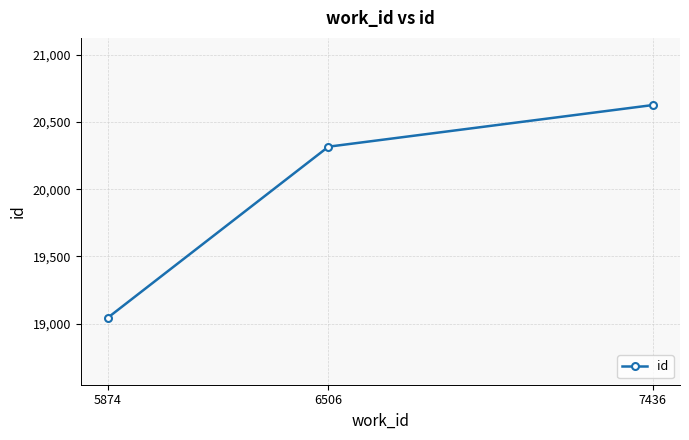

What is the difference between the values at 6506 and 7436?

310